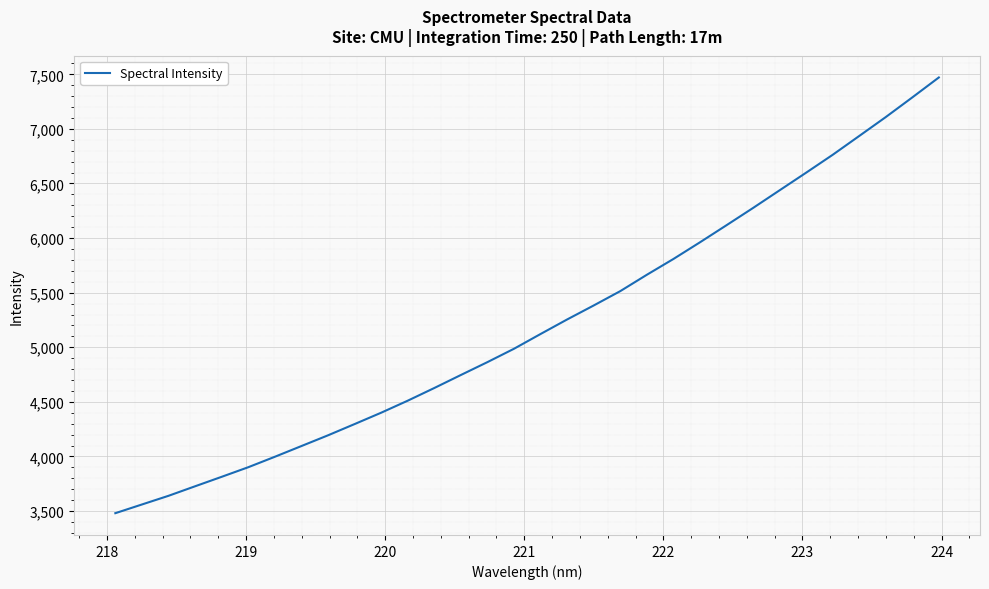

What is the smallest value displayed?

3480.1